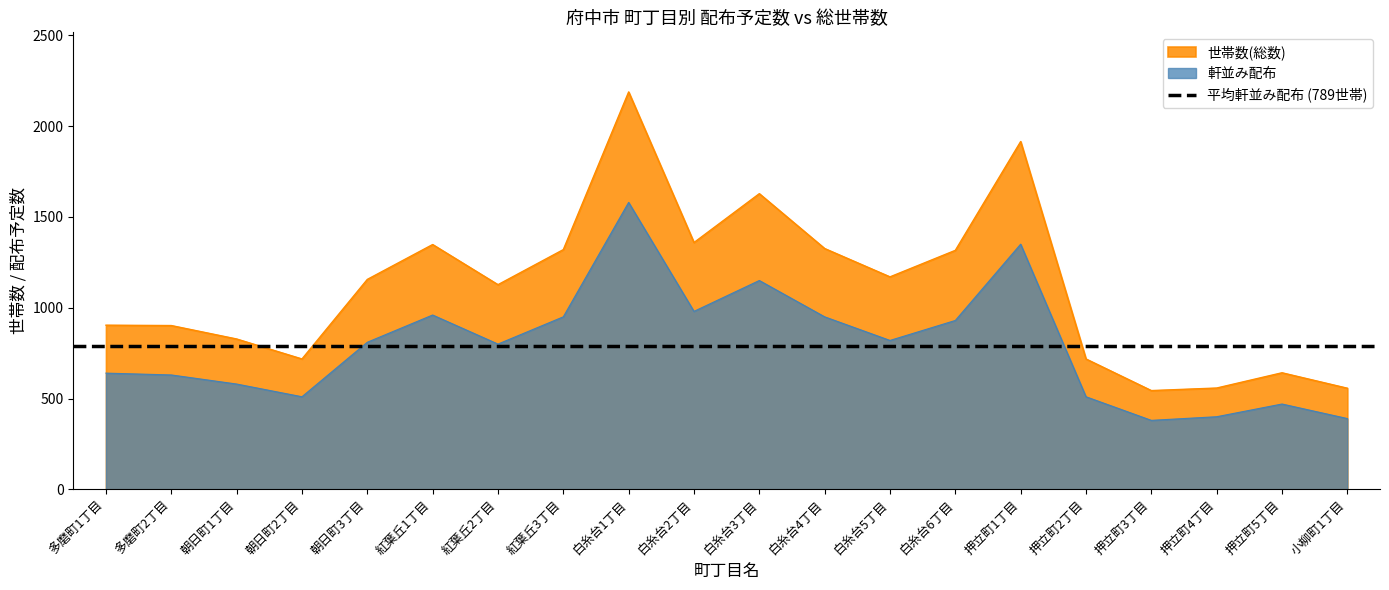

Reading right to left, transcribe all the data shown in this chart.

軒並み配布: 小柳町1丁目=390	押立町5丁目=470	押立町4丁目=400	押立町3丁目=380	押立町2丁目=510	押立町1丁目=1350	白糸台6丁目=930	白糸台5丁目=820	白糸台4丁目=950	白糸台3丁目=1150	白糸台2丁目=980	白糸台1丁目=1580	紅葉丘3丁目=950	紅葉丘2丁目=800	紅葉丘1丁目=960	朝日町3丁目=810	朝日町2丁目=510	朝日町1丁目=580	多磨町2丁目=630	多磨町1丁目=640
世帯数(総数): 小柳町1丁目=557	押立町5丁目=642	押立町4丁目=558	押立町3丁目=544	押立町2丁目=718	押立町1丁目=1915	白糸台6丁目=1316	白糸台5丁目=1170	白糸台4丁目=1326	白糸台3丁目=1628	白糸台2丁目=1359	白糸台1丁目=2188	紅葉丘3丁目=1320	紅葉丘2丁目=1127	紅葉丘1丁目=1348	朝日町3丁目=1156	朝日町2丁目=718	朝日町1丁目=828	多磨町2丁目=902	多磨町1丁目=904